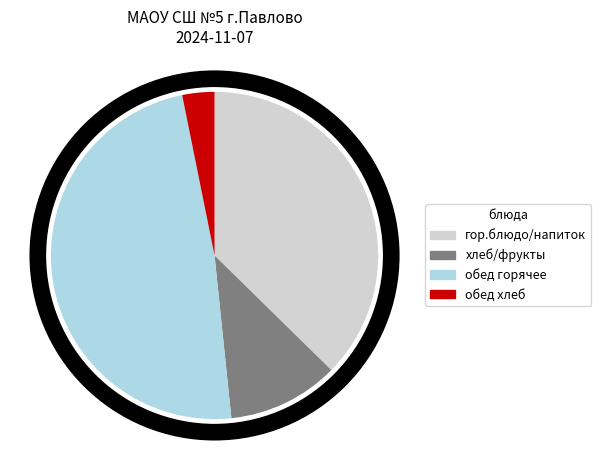

Is there any slice that represents more than half of the pie?

No